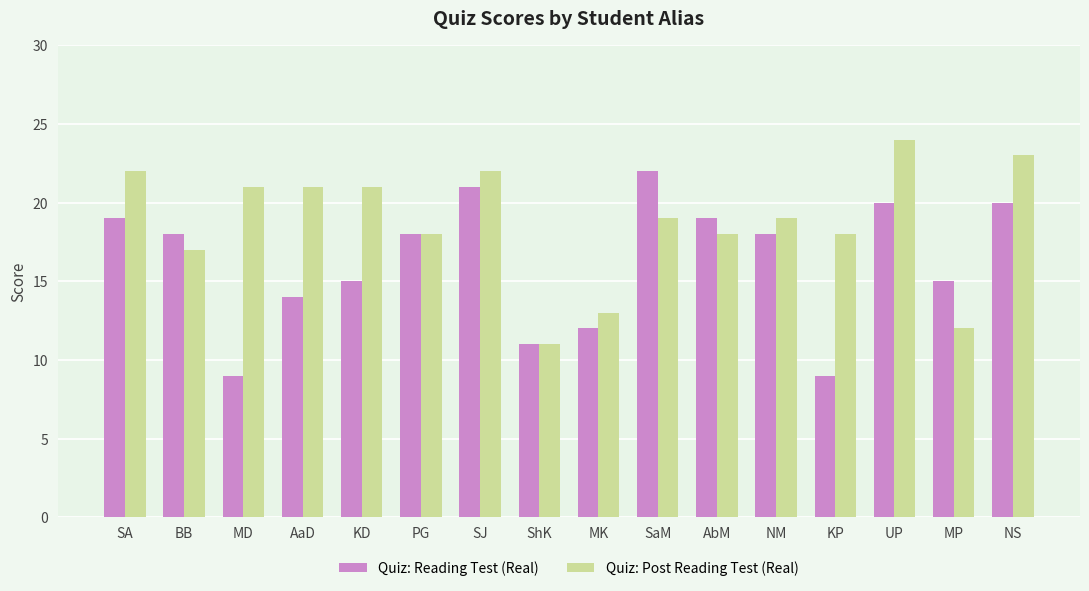

Count the number of categories in the chart.

16